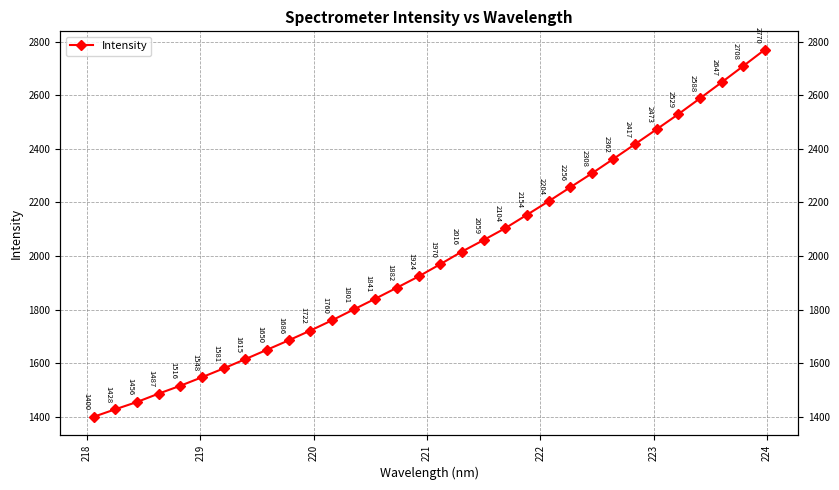

What is the minimum value shown in the chart?

1400.4